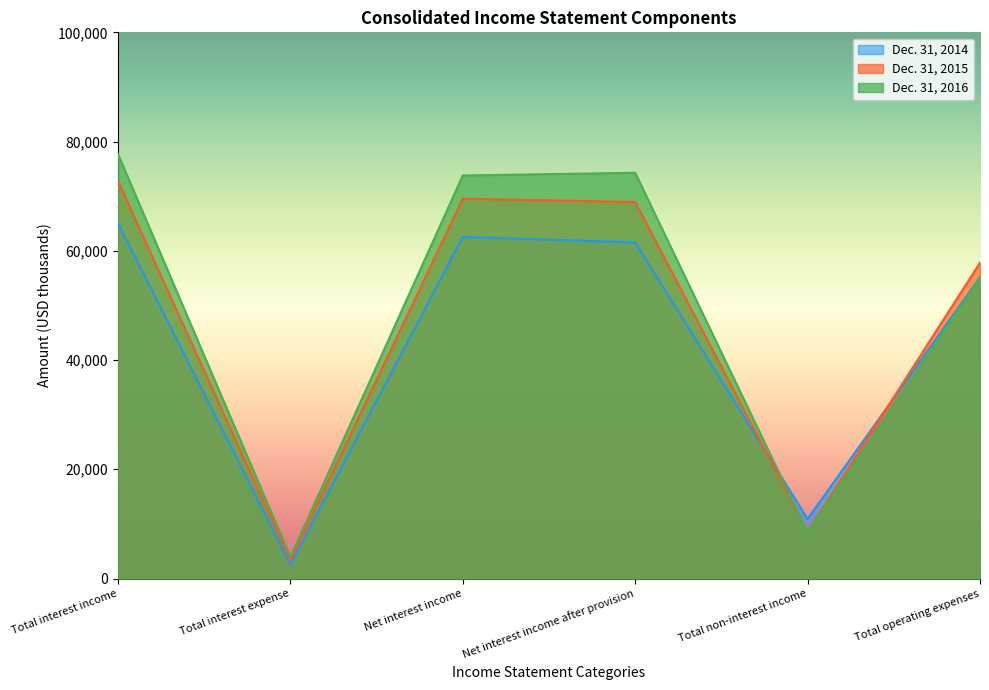

Which series has the largest total across all categories?

Dec. 31, 2016